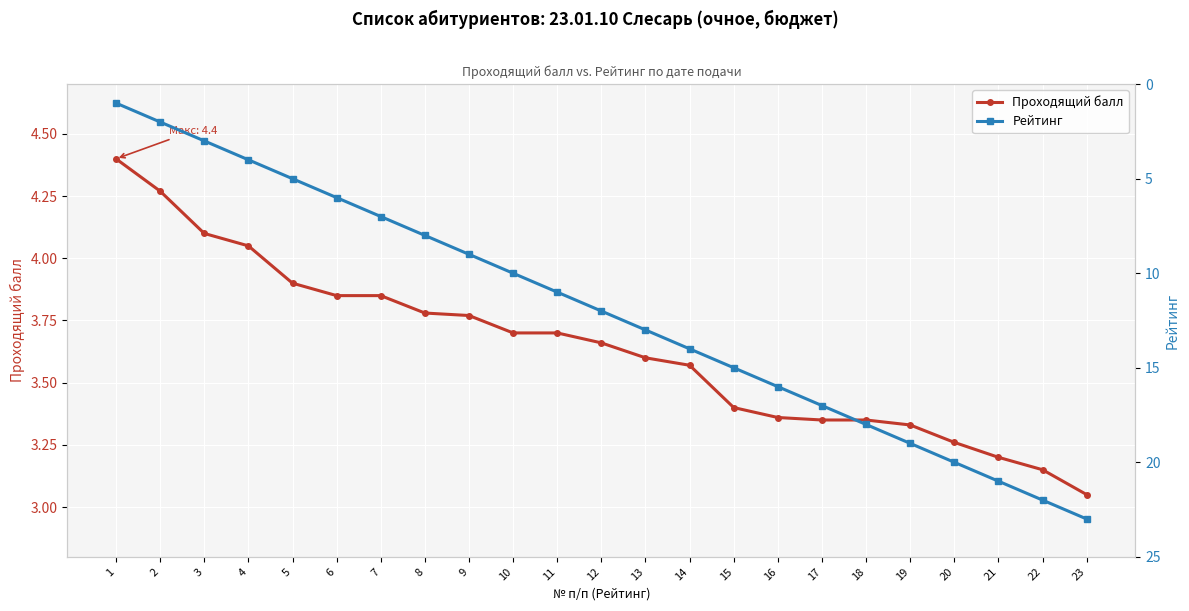

Rank the series by their maximum value, from lowest to highest.

Проходящий балл, Рейтинг